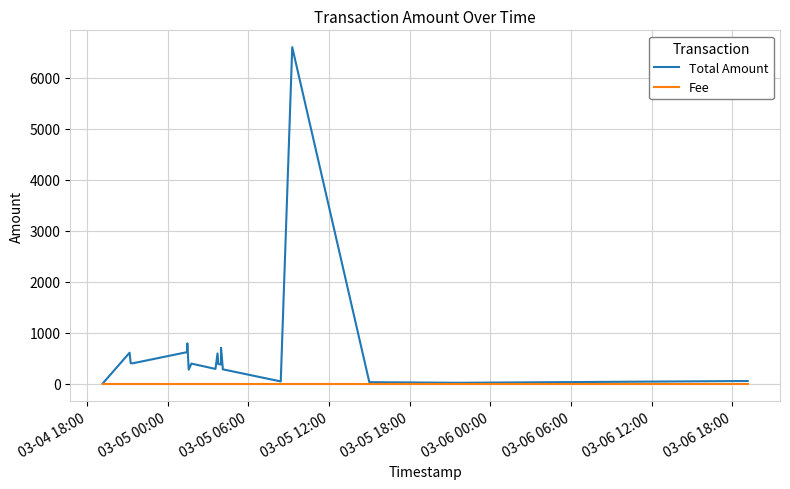

Which series has the widest spread of values?

Total Amount